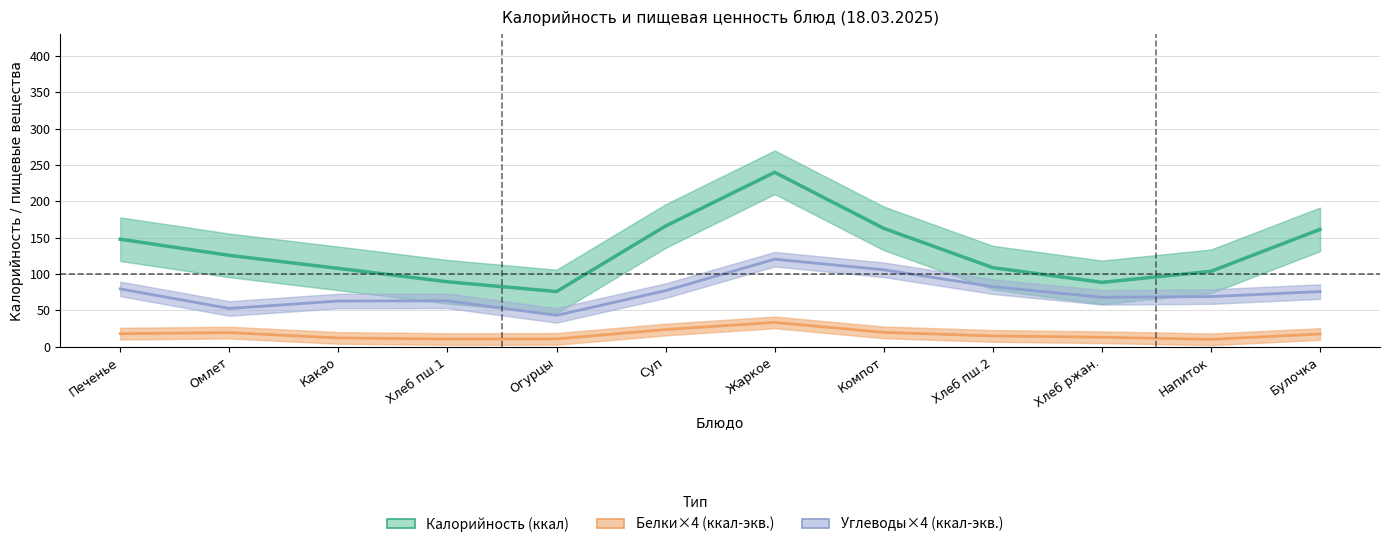

At how many categories does at least one series exceed 116?

6